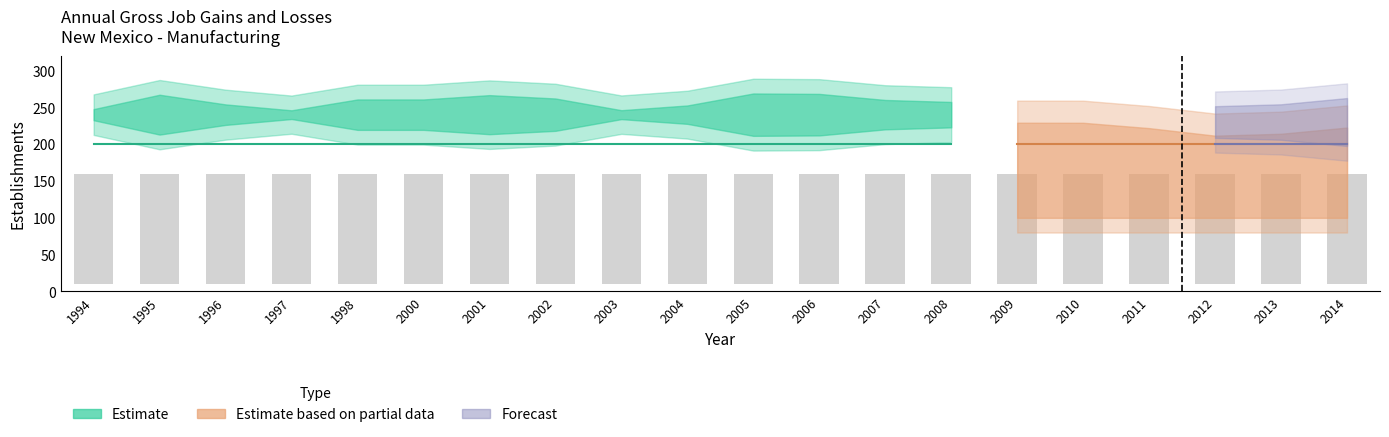

What is the total value across all series at 2007?

400